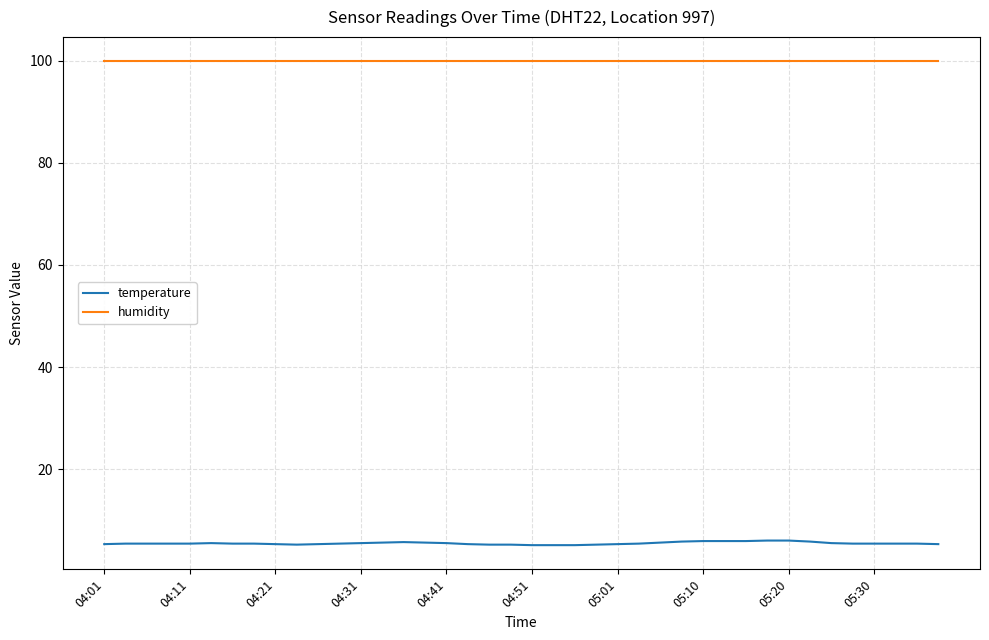

What is the greatest value displayed?

99.9